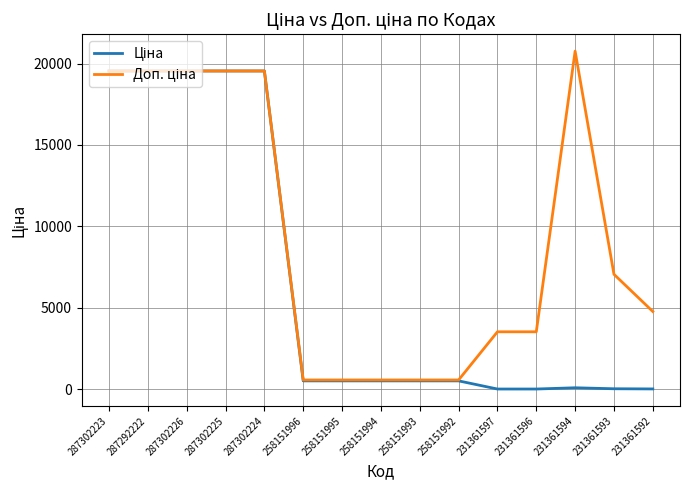

What is the minimum value shown in the chart?

15.7